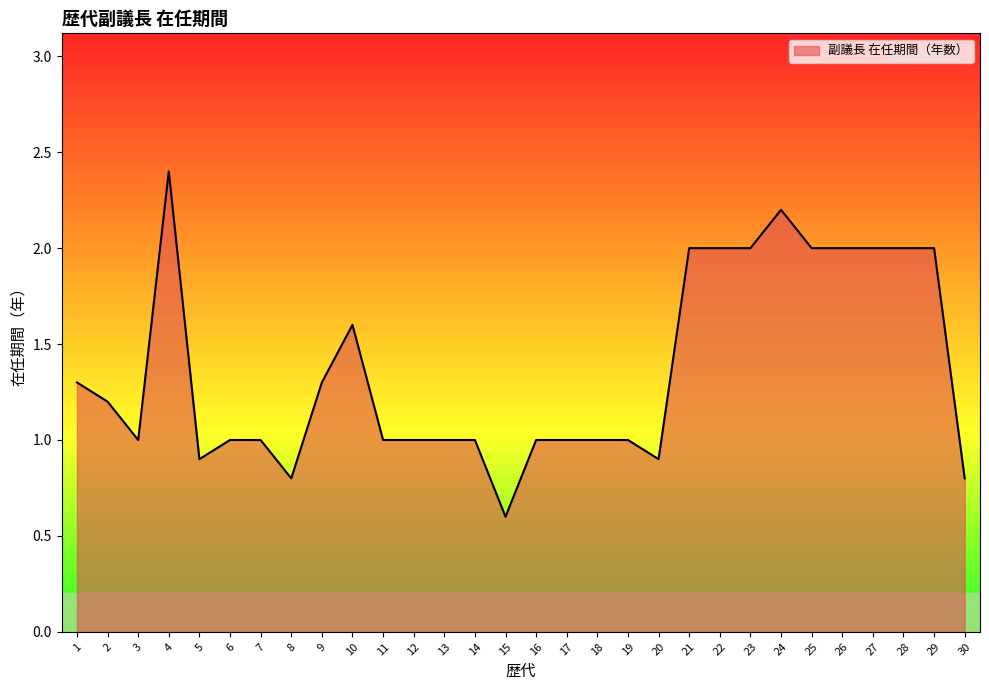

The value at 27 is 2.0. True or false?

True